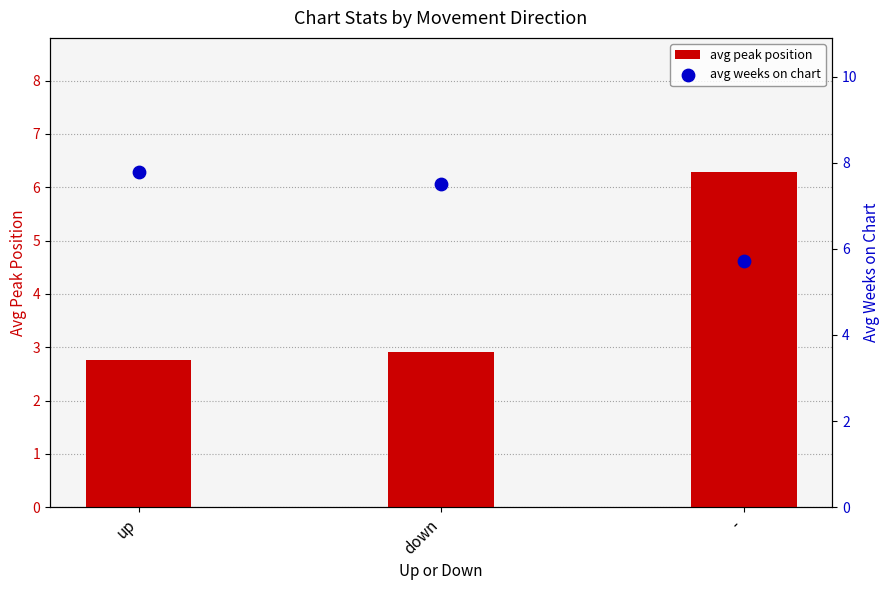

At which category is the sum across all series the highest?

-